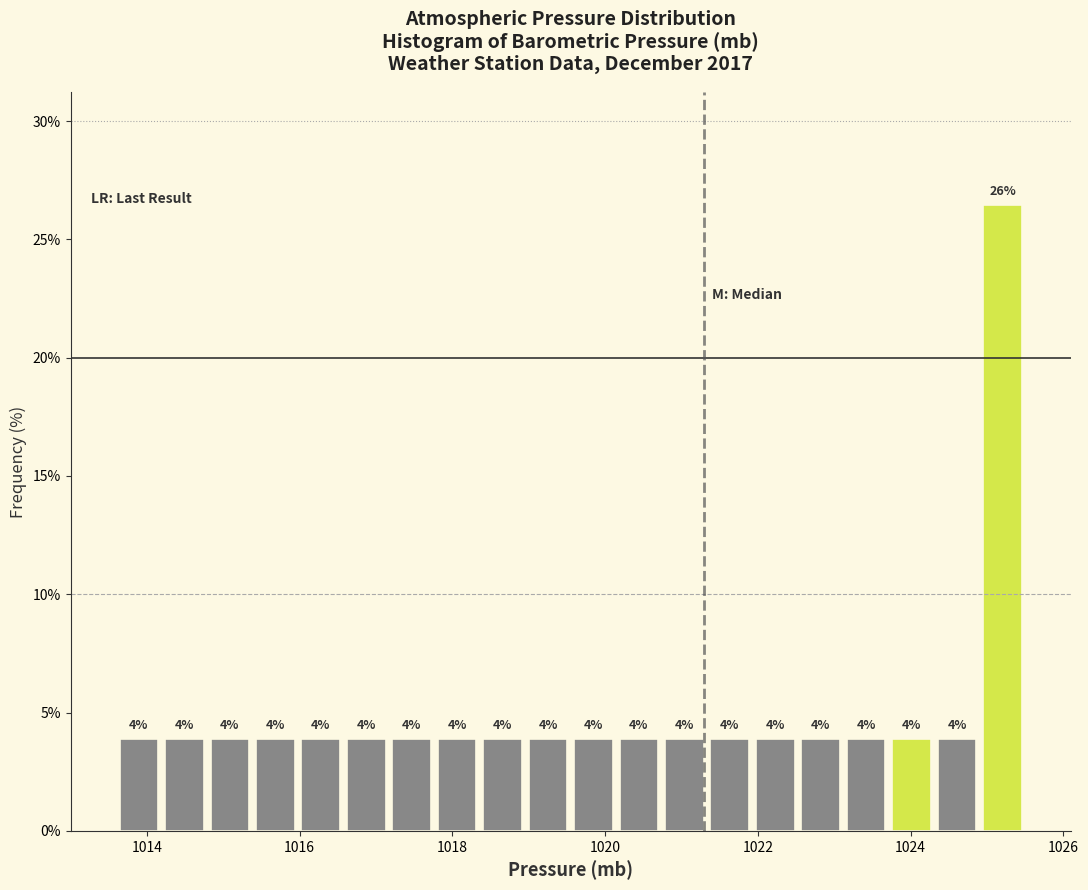

Read against the x-axis, roughly where is the centre of the tallest bar?

1025.2